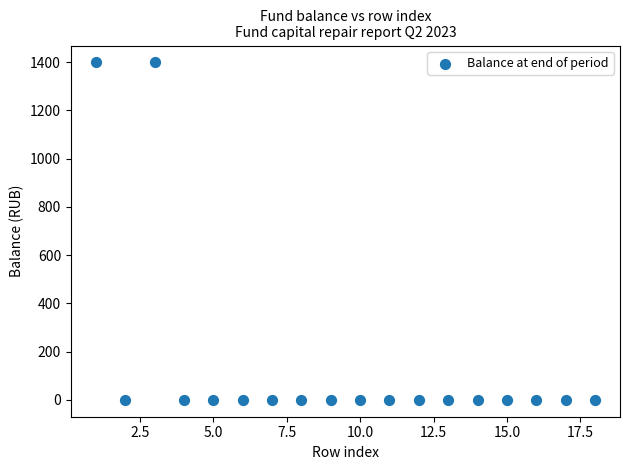

What is the range of X values (max minus min)?

17.0